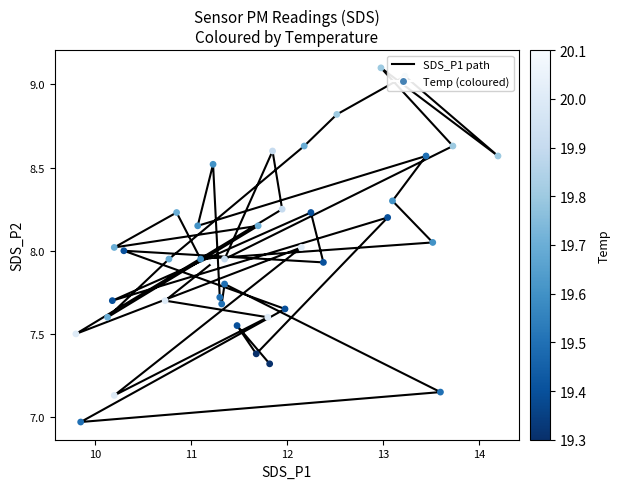

Which series has the widest spread of Y values?

SDS_P1 path